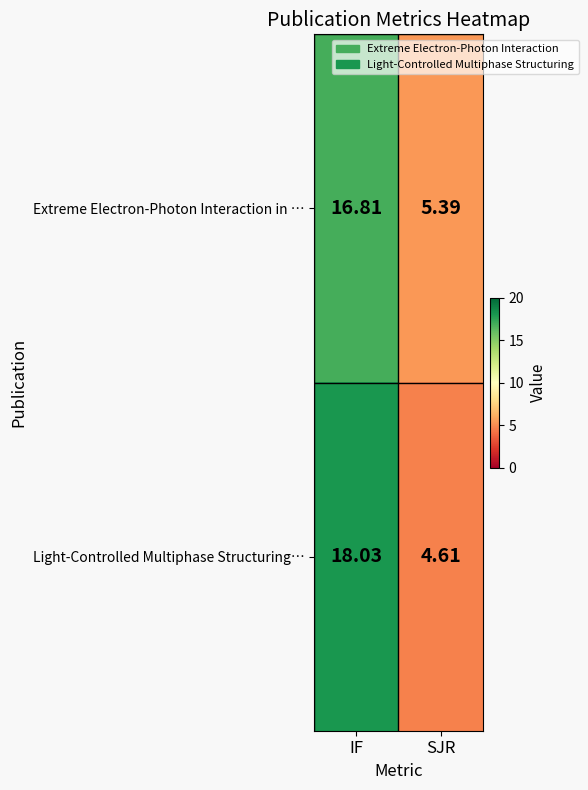

At which category is the sum across all series the highest?

IF